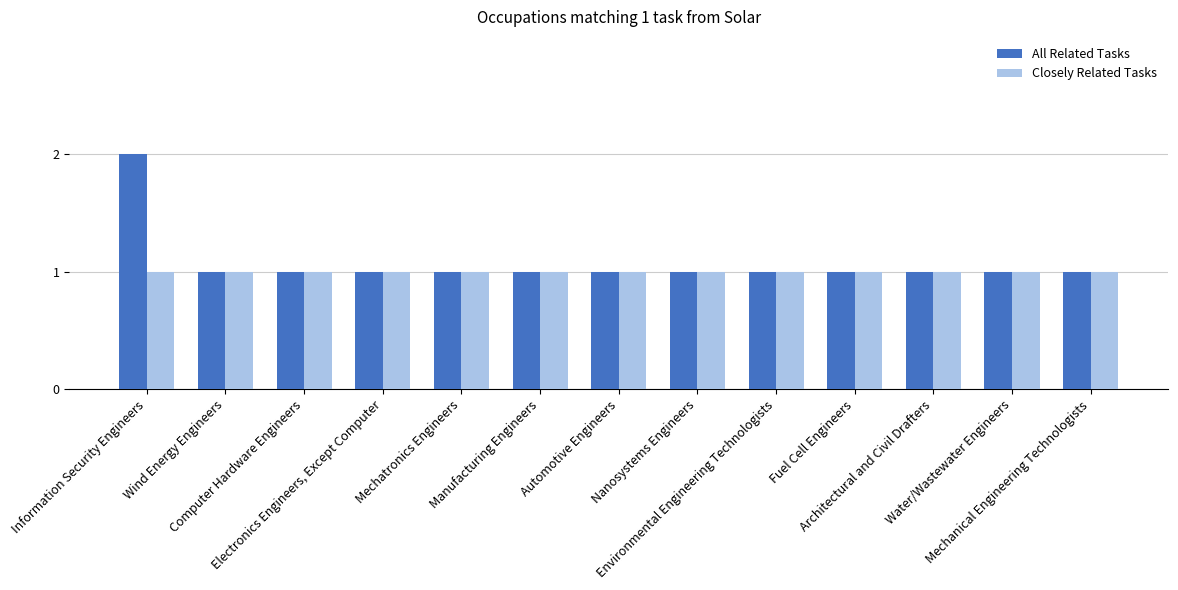

List the series in order of their peak value, highest first.

All Related Tasks, Closely Related Tasks